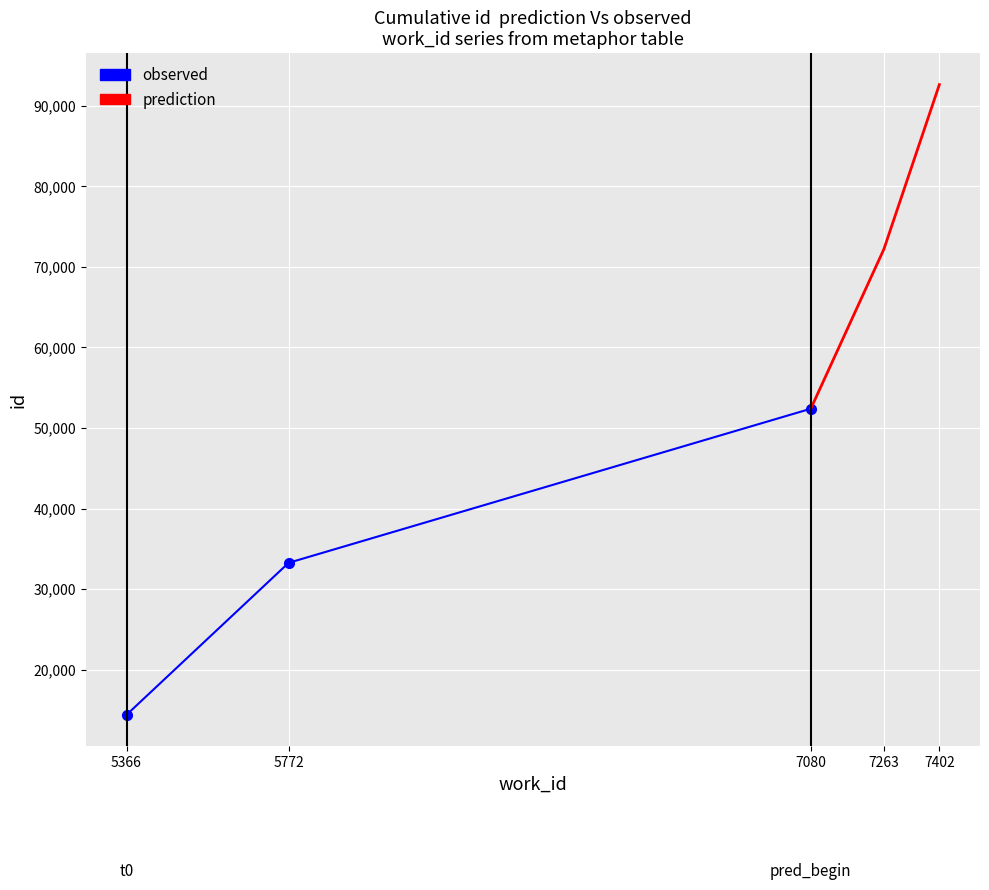

What is the difference between the maximum and minimum values in the prediction series?

40235